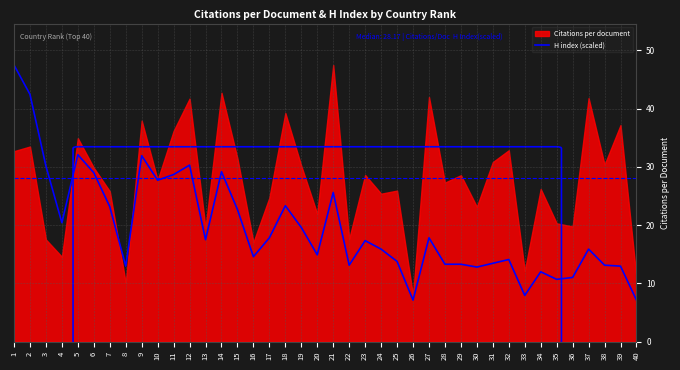

Reading right to left, what are all the values shown in this chart?

7.1	13.0	13.1	15.9	11.0	10.7	12.0	7.9	14.1	13.5	12.8	13.3	13.3	17.8	7.1	13.8	15.9	17.3	13.1	25.6	14.9	19.6	23.3	17.8	14.6	22.7	29.2	17.5	30.3	28.7	27.7	31.9	13.0	23.2	29.0	32.1	20.4	30.2	42.5	47.5